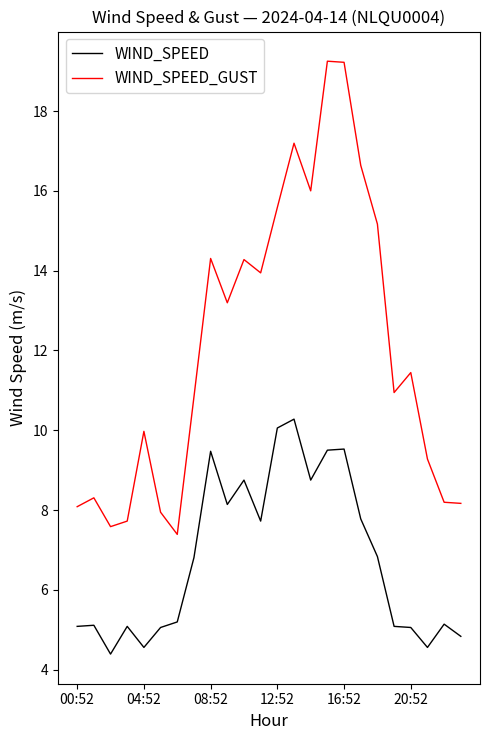

True or false: WIND_SPEED_GUST and WIND_SPEED intersect in this chart.

False